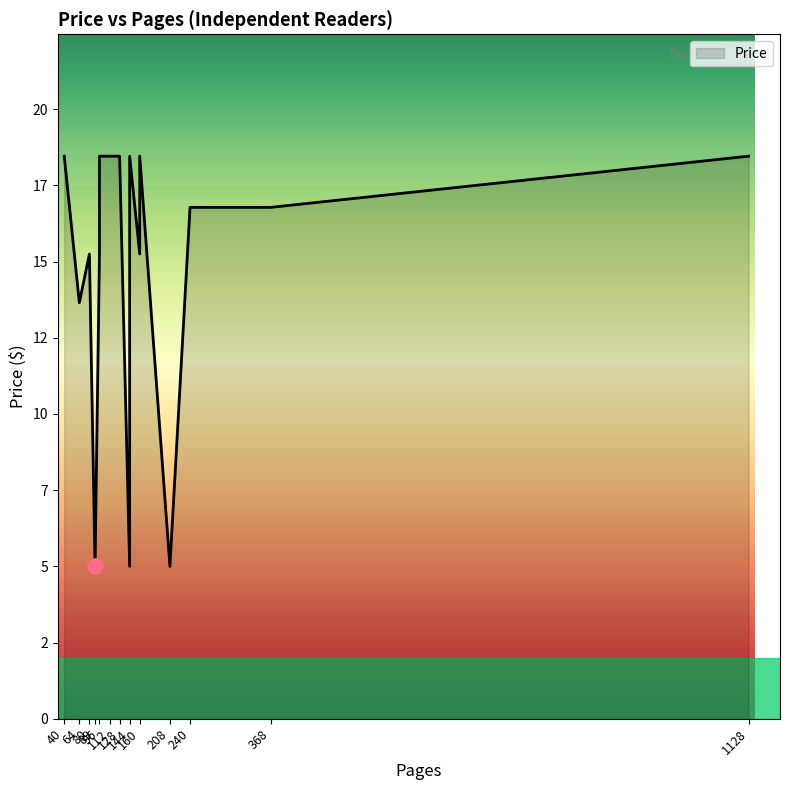

Which has a higher value, 160 or 208?

160